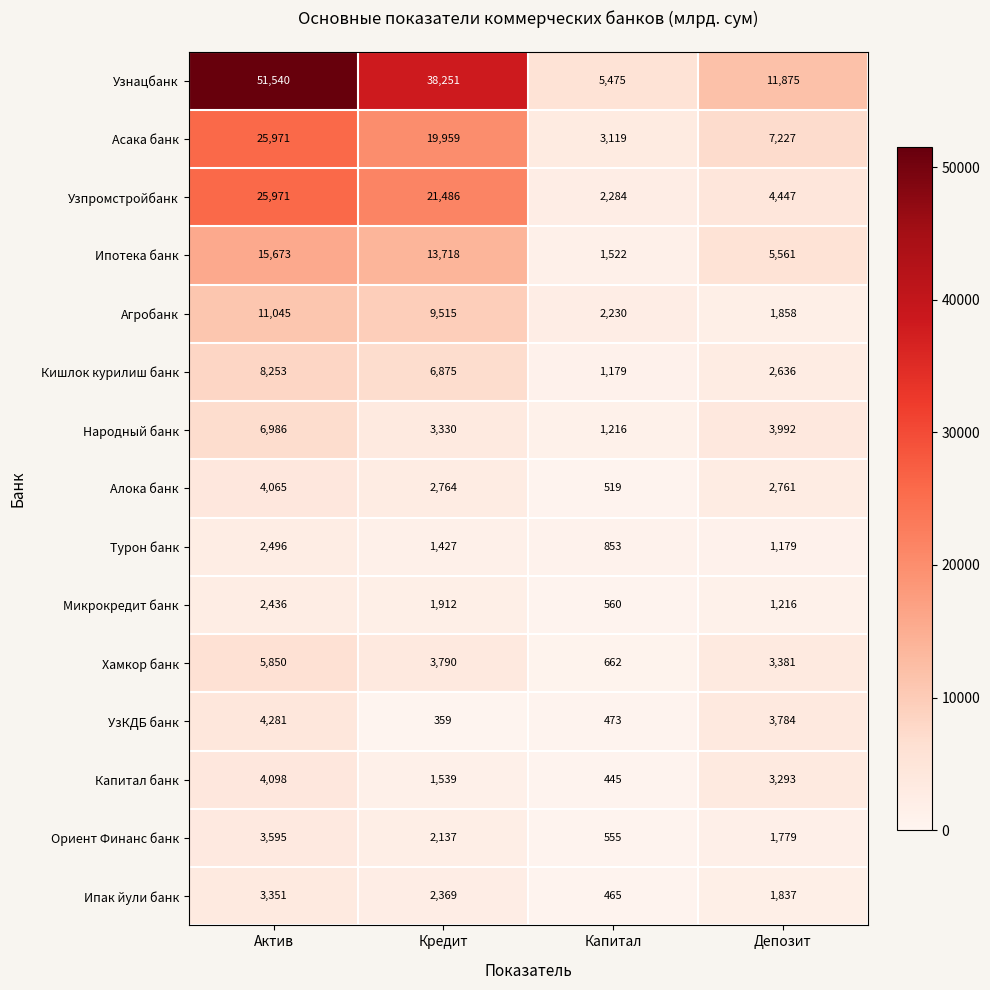

The Алока банк series shows 2764 at Кредит. True or false?

True